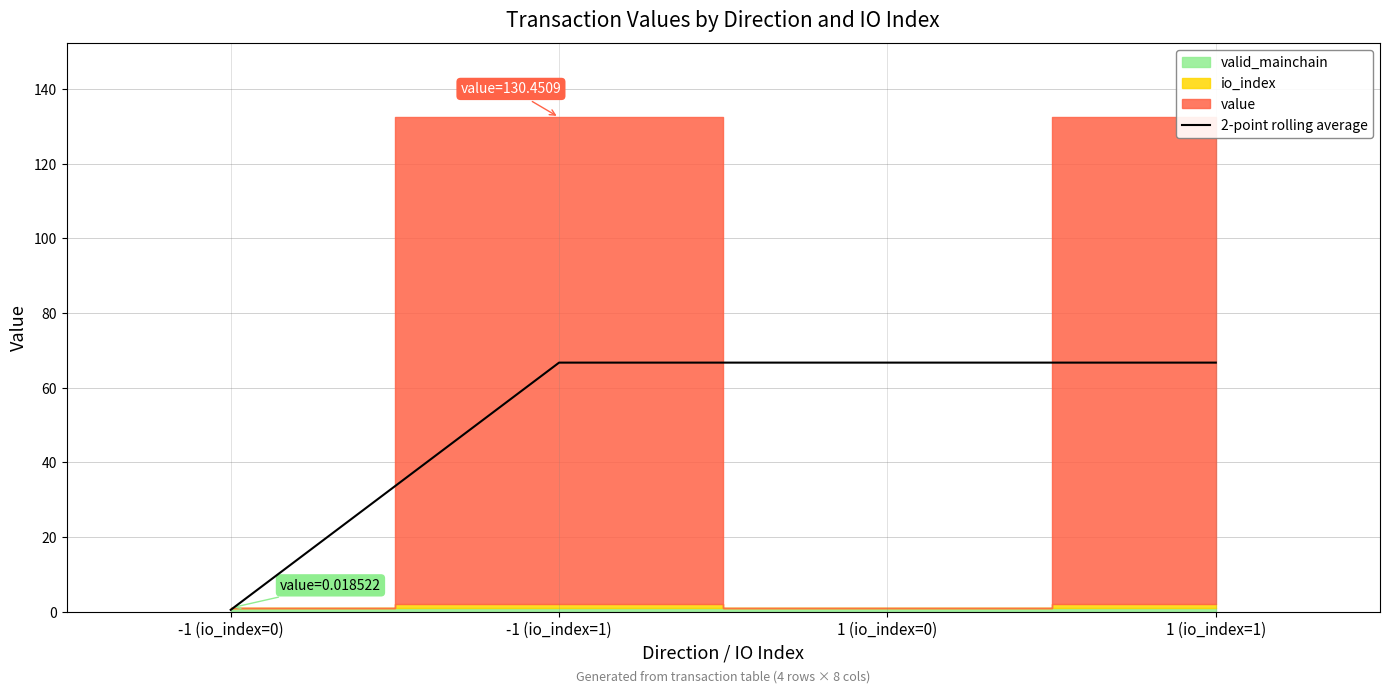

The 2-point rolling average series shows 66.7 at 1 (io_index=0). True or false?

True